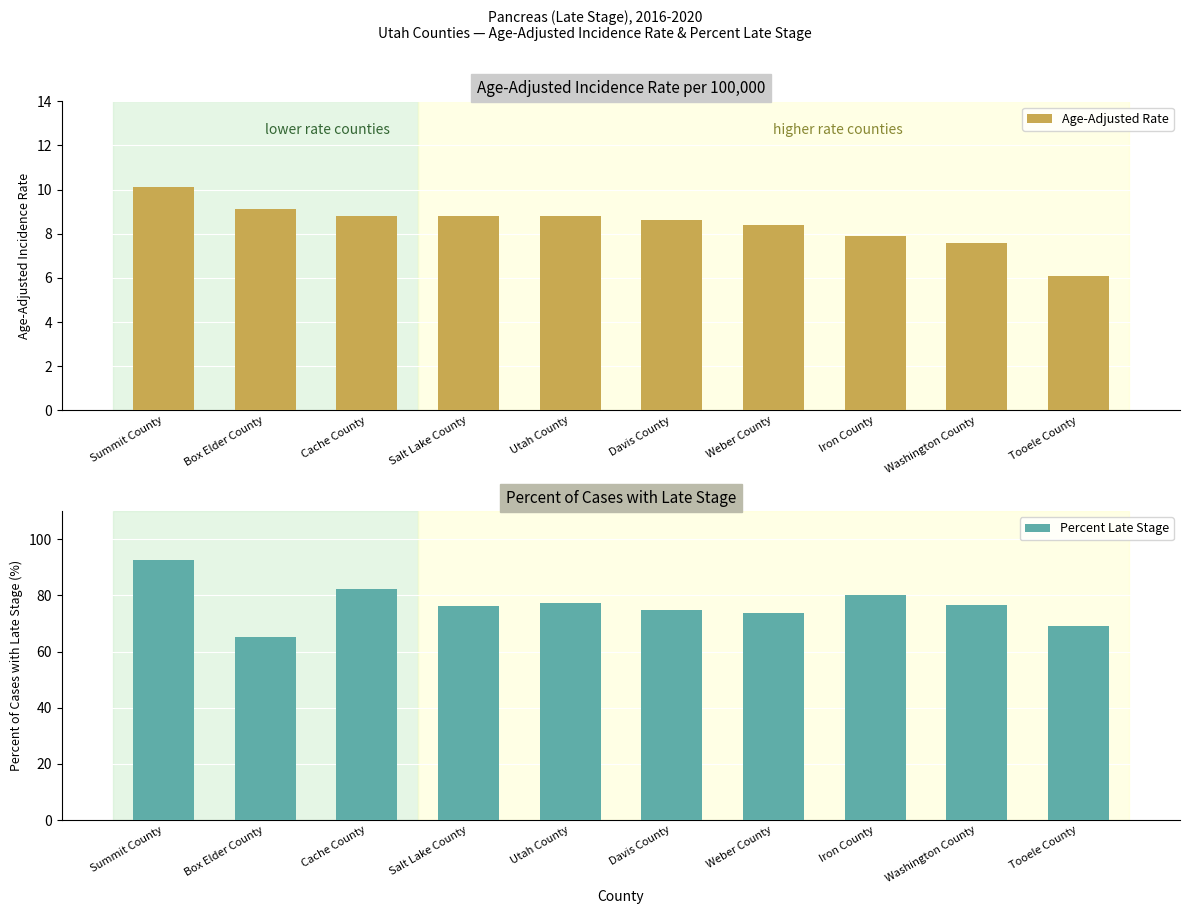

The Age-Adjusted Rate series shows 8.5 at Tooele County. True or false?

False